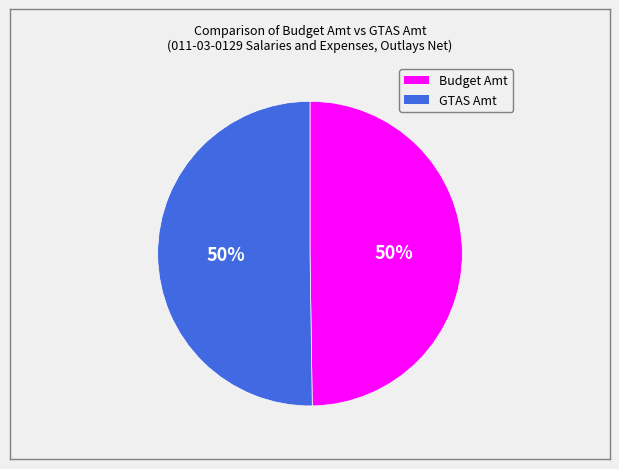

How many slices are in this pie chart?

2